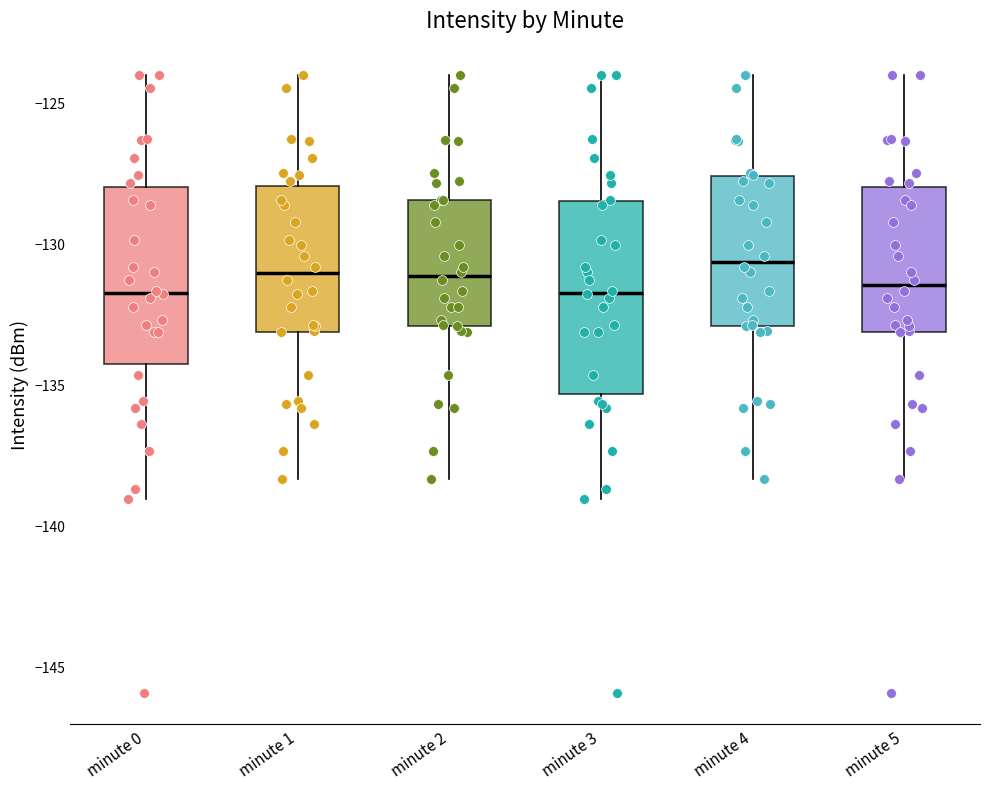

Where is the lower edge of the box for minute 1 on the y-axis? The values are not printed on the chart, so give them approximately, as read against the axis.

-133.0